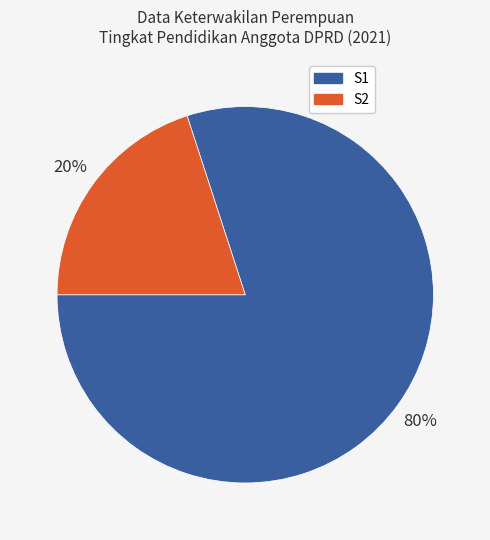

To the nearest percent, what is the combined percentage of S1 and S2?

100%